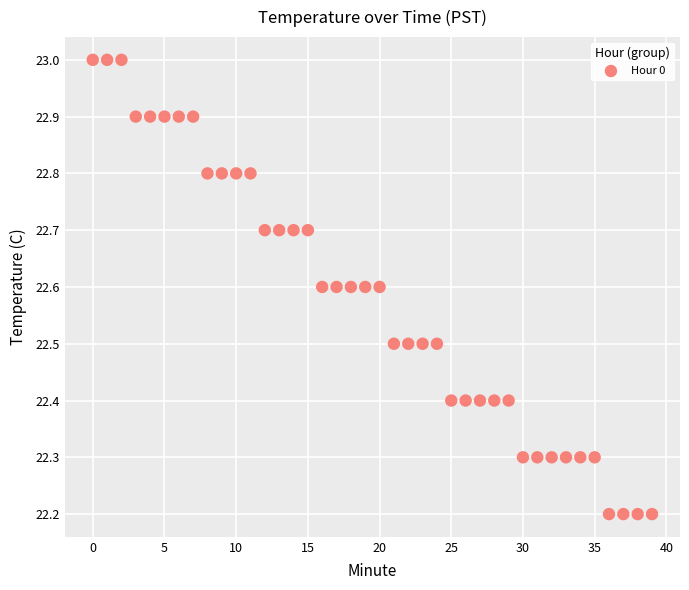

What is the range of Y values (max minus min)?

0.8